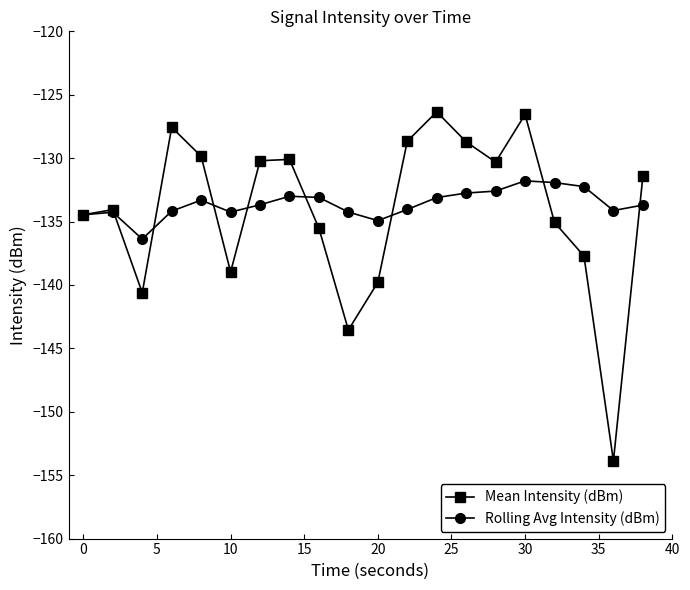

What is the value of the Mean Intensity (dBm) point at the 10th from the left?

-143.5